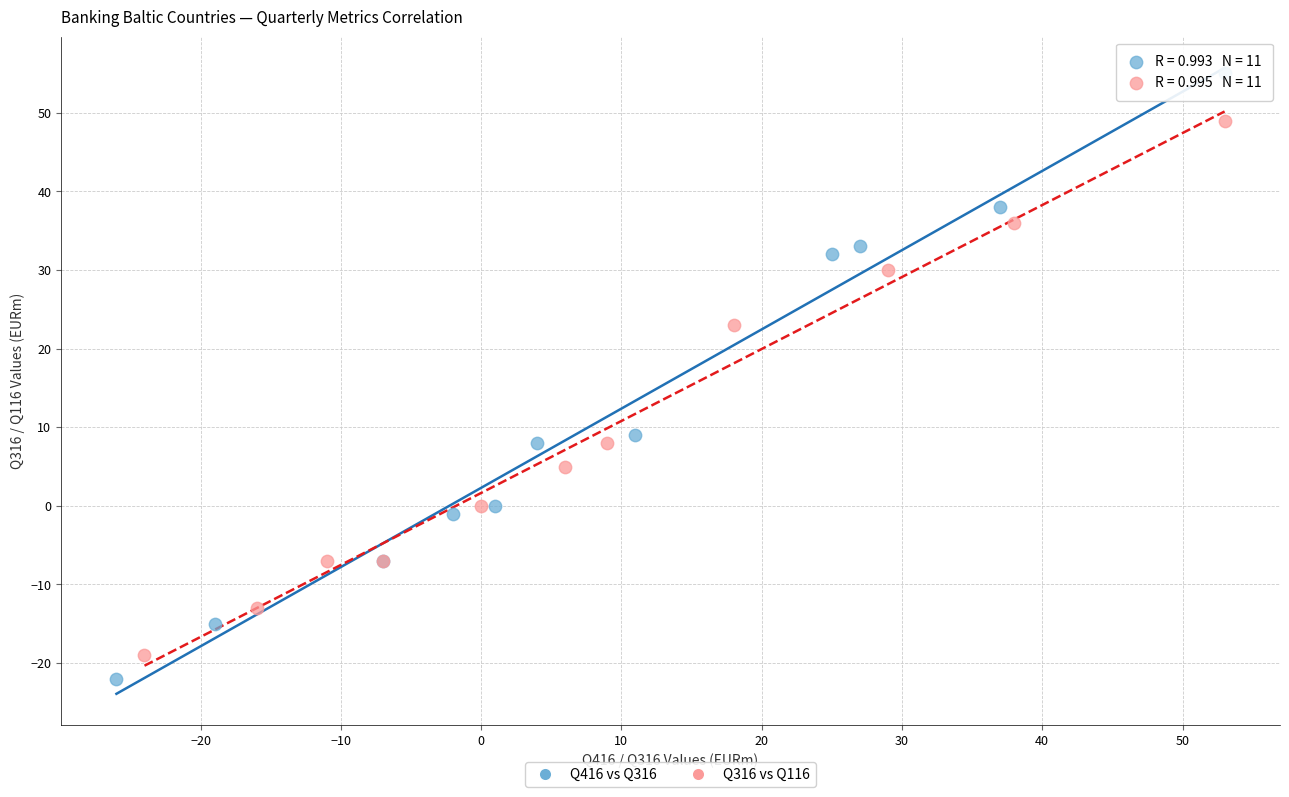

Which series has the widest spread of Y values?

Q416 vs Q316